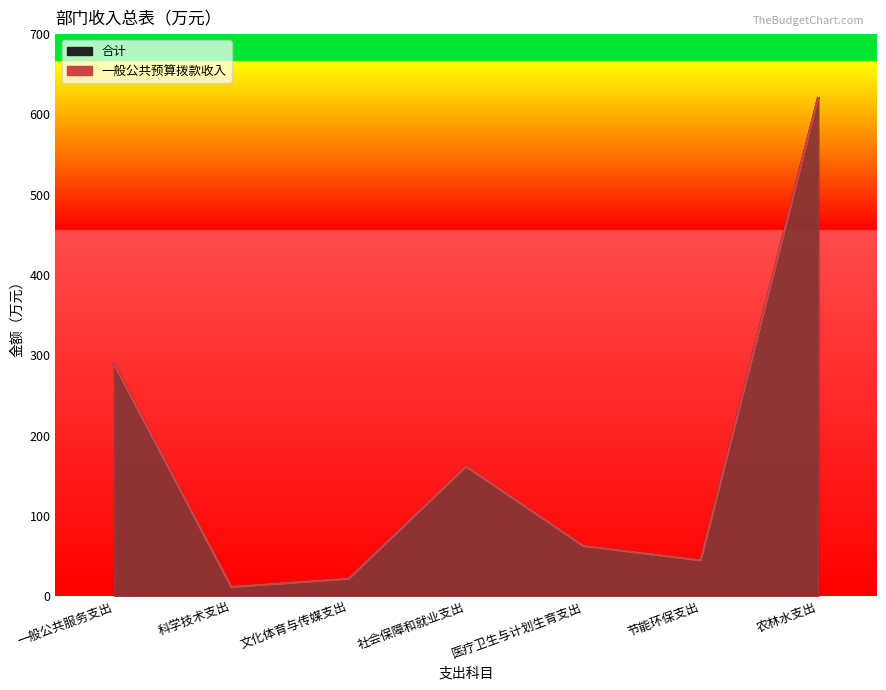

Reading left to right, list all the values displayed in this chart.

合计: 289.0	11.6	21.8	161.7	62.6	44.7	619.9
一般公共预算拨款收入: 289.0	11.6	21.8	161.7	62.6	44.7	619.9